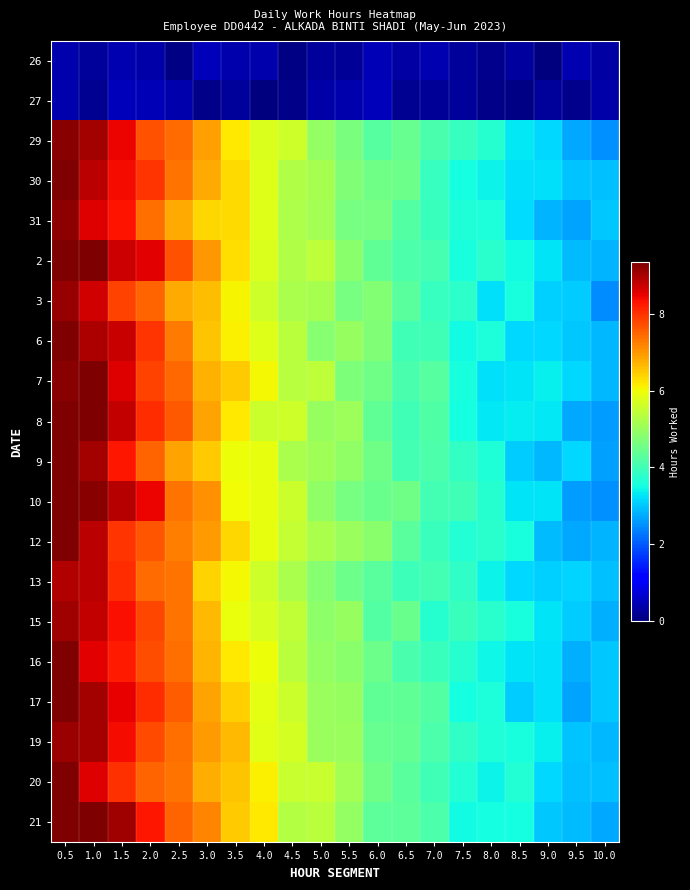

At which category is the sum across all series the highest?

0.5